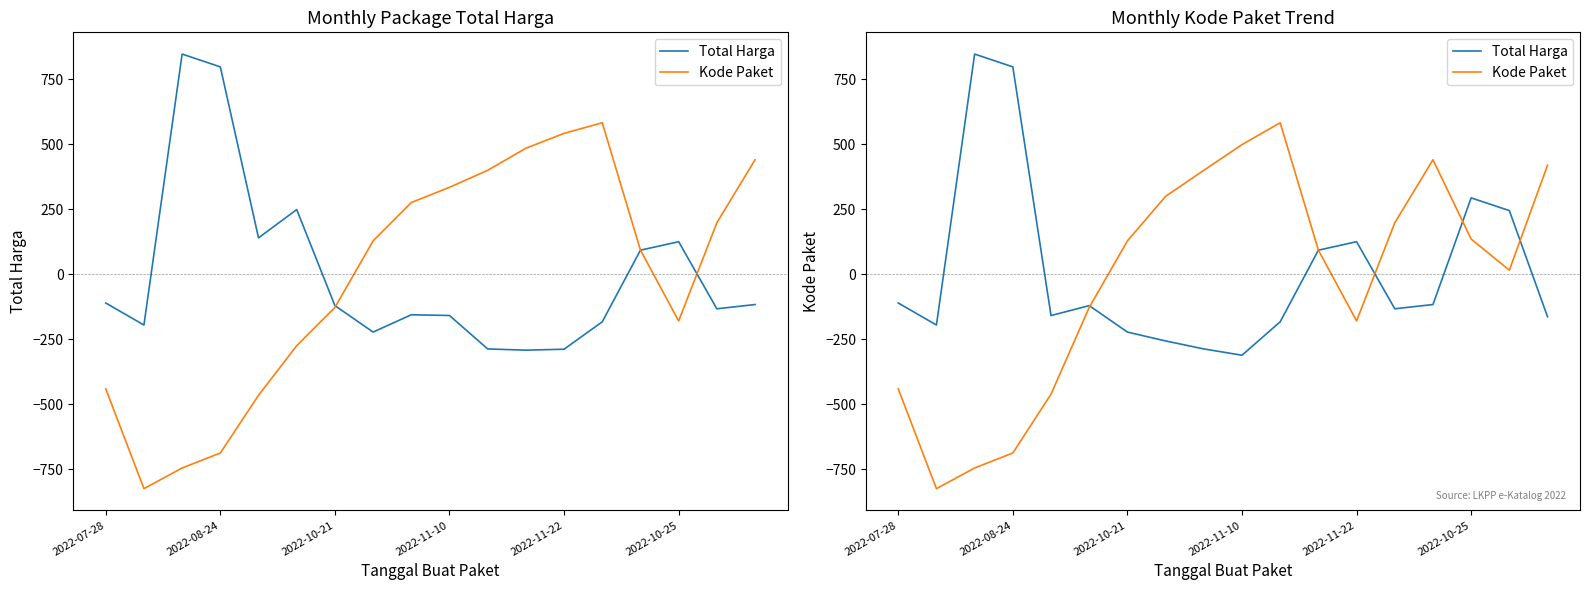

Reading left to right, transcribe all the data shown in this chart.

Total Harga: -111.0	-195.7	846.6	797.3	-159.4	-121.1	-222.9	-257.0	-287.7	-311.9	-183.3	92.2	124.8	-133.3	-116.9	293.4	244.5	-163.8
Kode Paket: -441.2	-825.2	-745.7	-688.1	-461.8	-128.0	127.9	299.3	399.4	498.2	582.4	92.5	-180.0	197.5	440.0	135.0	15.3	418.9